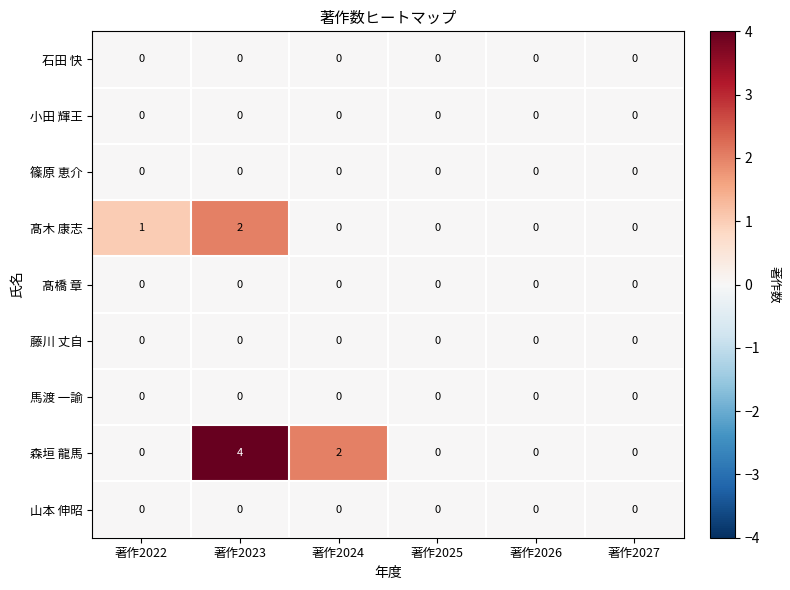

Which series has the widest spread of values?

森垣 龍馬